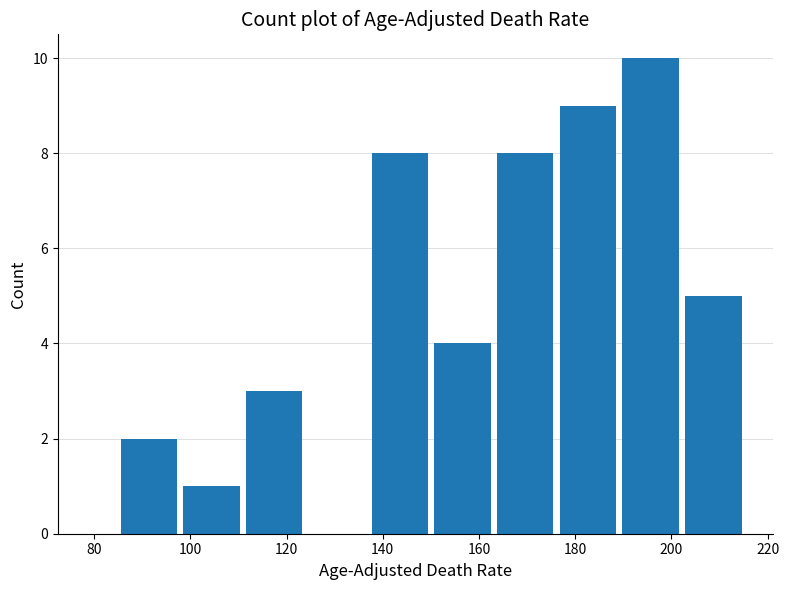

How tall is the bar that spans 176 to 190 on the x-axis? Neither the bar edges nor the heights are printed on the chart, so give them approximately, as read against the axes.

9